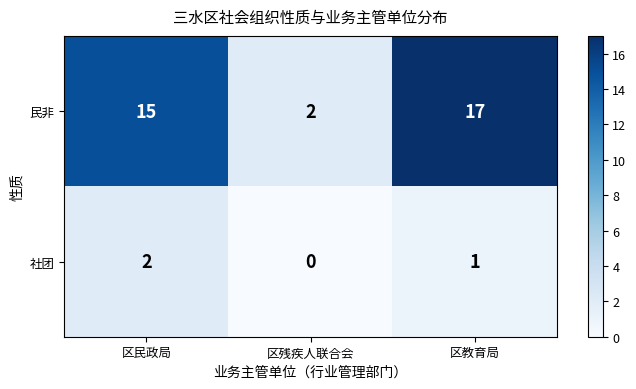

What is the difference between the 民非 values at 区民政局 and 区残疾人联合会?

13